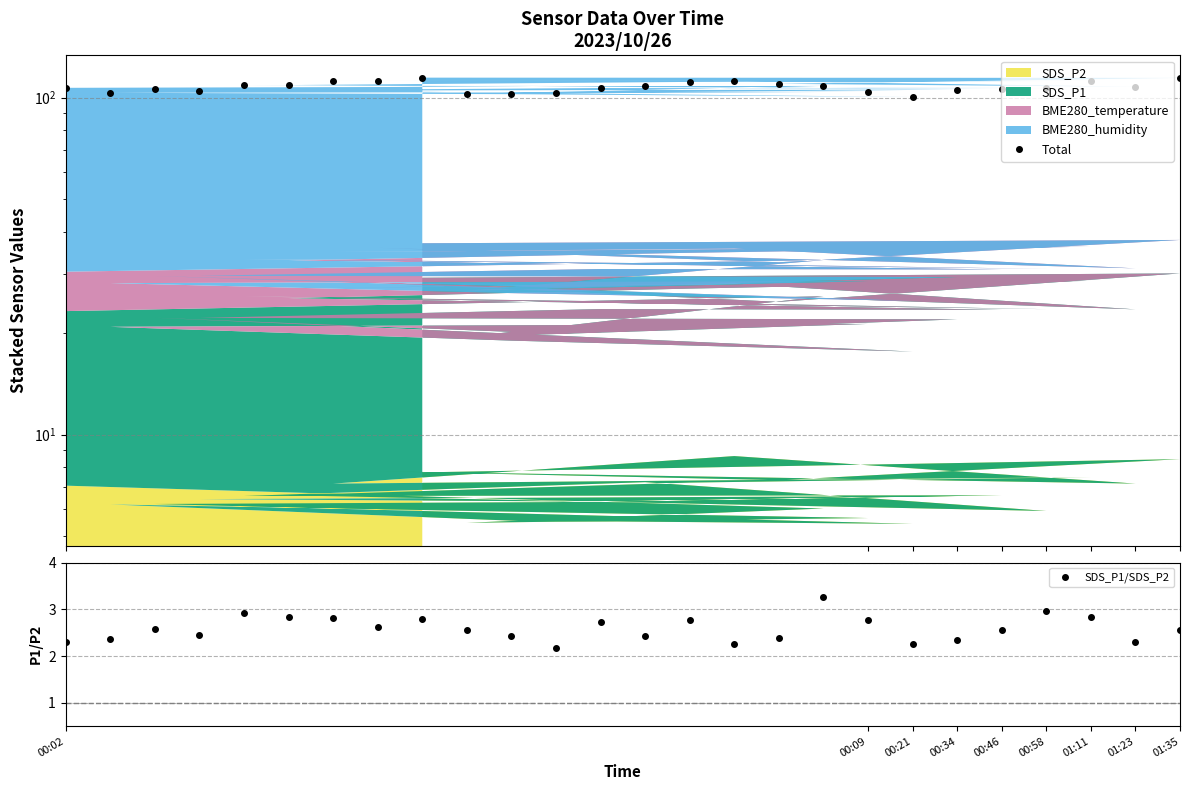

Does the chart have visible grid lines?

Yes